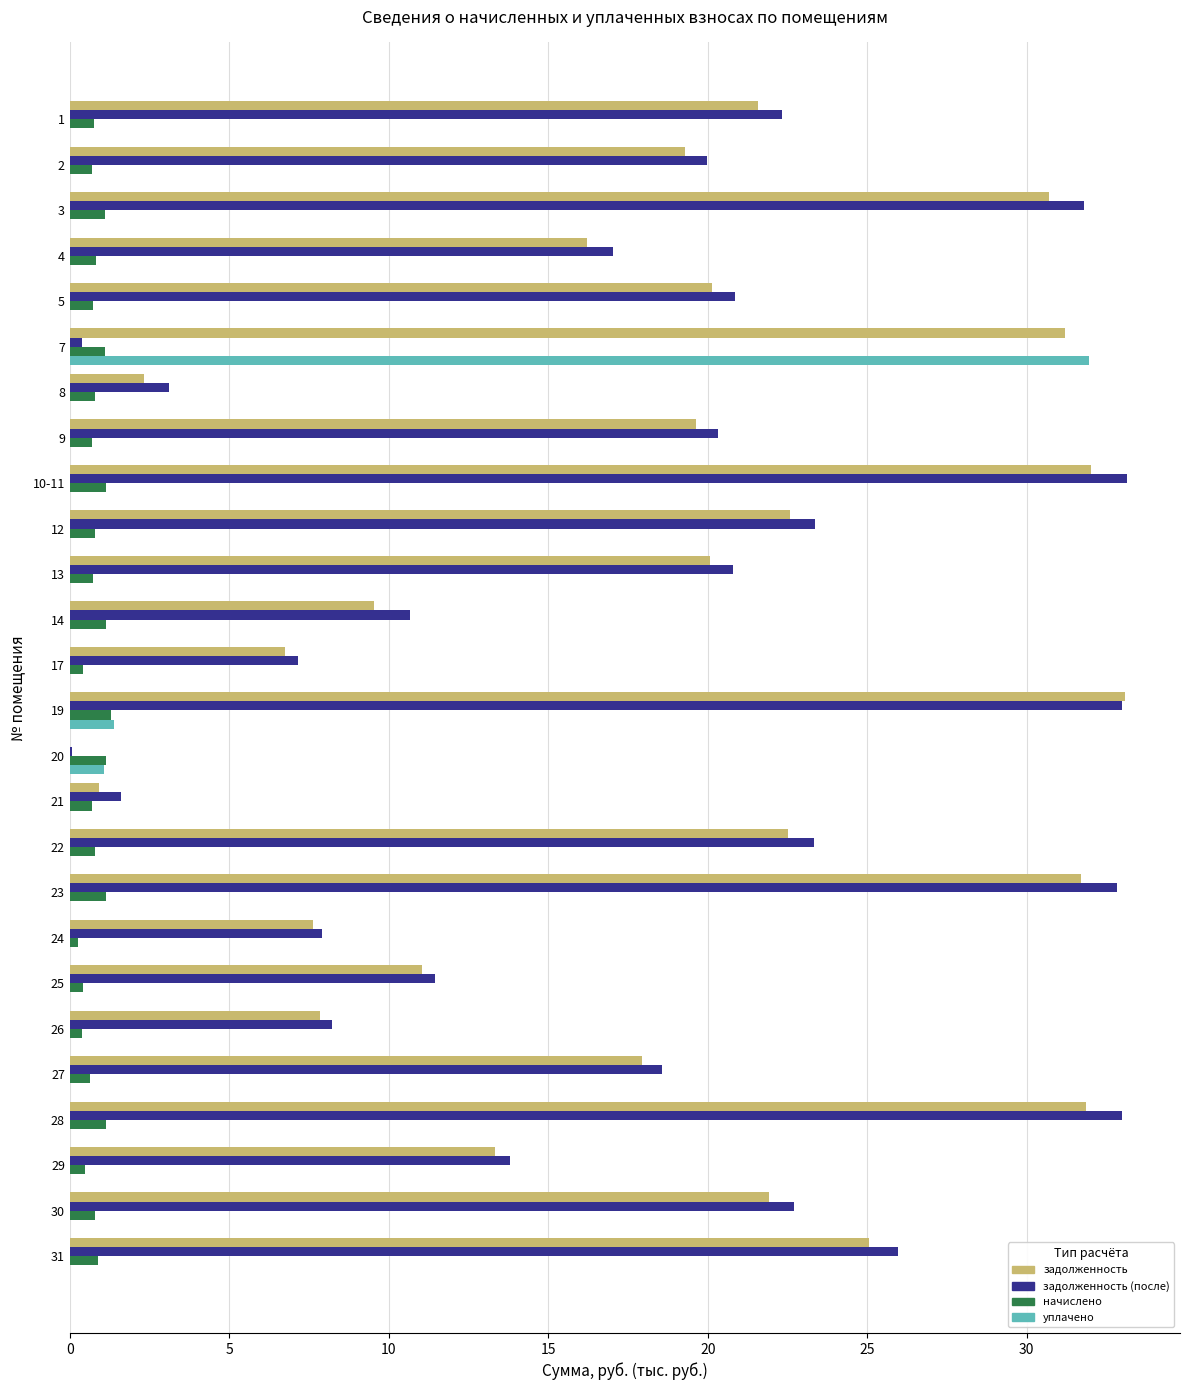

Between 12 and 29, which series saw the biggest shift?

задолженность (после)